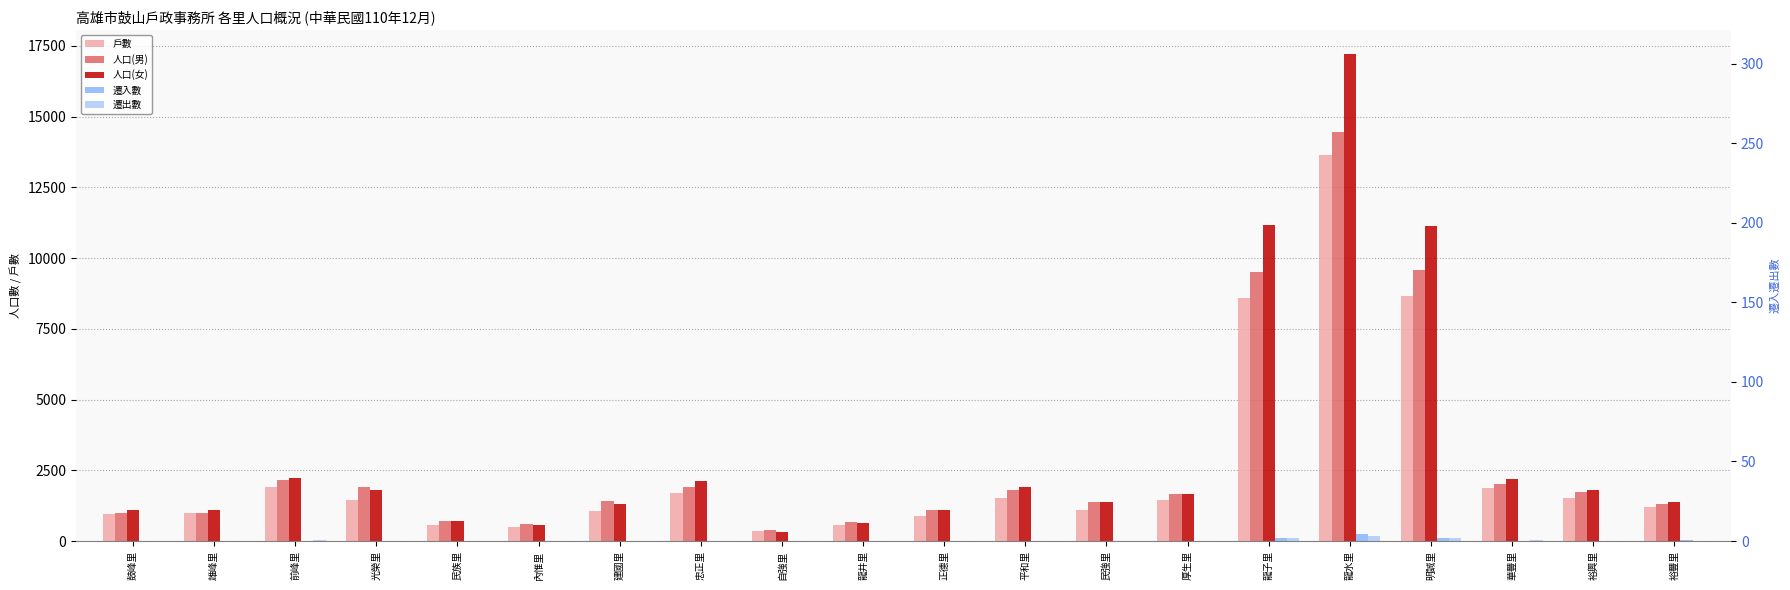

Reading left to right, extract all data points from this chart.

戶數: 鼓峰里=942	雄峰里=993	前峰里=1909	光榮里=1459	民族里=573	內惟里=513	建國里=1068	忠正里=1693	自強里=345	龍井里=571	正德里=889	平和里=1536	民強里=1106	厚生里=1444	龍子里=8604	龍水里=13643	明誠里=8672	華豐里=1867	裕興里=1519	裕豐里=1207
人口(男): 鼓峰里=994	雄峰里=979	前峰里=2162	光榮里=1899	民族里=723	內惟里=612	建國里=1399	忠正里=1916	自強里=380	龍井里=673	正德里=1091	平和里=1818	民強里=1384	厚生里=1666	龍子里=9510	龍水里=14449	明誠里=9587	華豐里=2021	裕興里=1736	裕豐里=1309
人口(女): 鼓峰里=1089	雄峰里=1095	前峰里=2212	光榮里=1802	民族里=692	內惟里=565	建國里=1294	忠正里=2128	自強里=336	龍井里=646	正德里=1096	平和里=1926	民強里=1397	厚生里=1663	龍子里=11156	龍水里=17198	明誠里=11150	華豐里=2198	裕興里=1798	裕豐里=1379
遷入數: 鼓峰里=11	雄峰里=1	前峰里=12	光榮里=8	民族里=8	內惟里=4	建國里=2	忠正里=8	自強里=0	龍井里=0	正德里=12	平和里=7	民強里=9	厚生里=10	龍子里=90	龍水里=247	明誠里=90	華豐里=17	裕興里=7	裕豐里=24
遷出數: 鼓峰里=5	雄峰里=11	前峰里=23	光榮里=14	民族里=4	內惟里=2	建國里=10	忠正里=18	自強里=10	龍井里=2	正德里=8	平和里=14	民強里=10	厚生里=18	龍子里=94	龍水里=170	明誠里=122	華豐里=26	裕興里=16	裕豐里=13